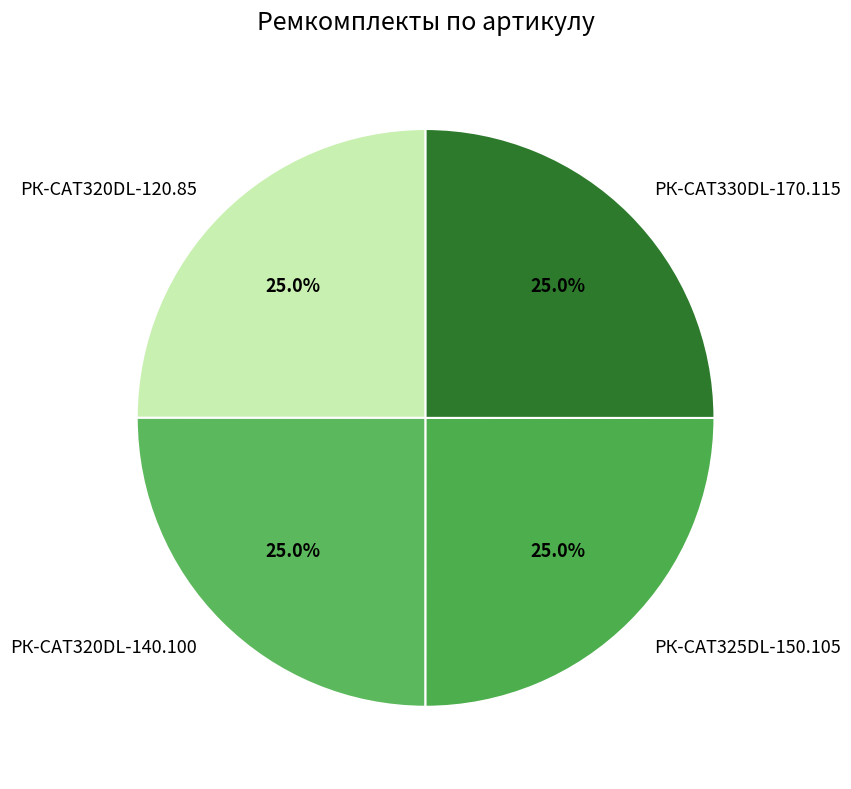

Does РК-CAT325DL-150.105 account for over 50% of the chart?

No